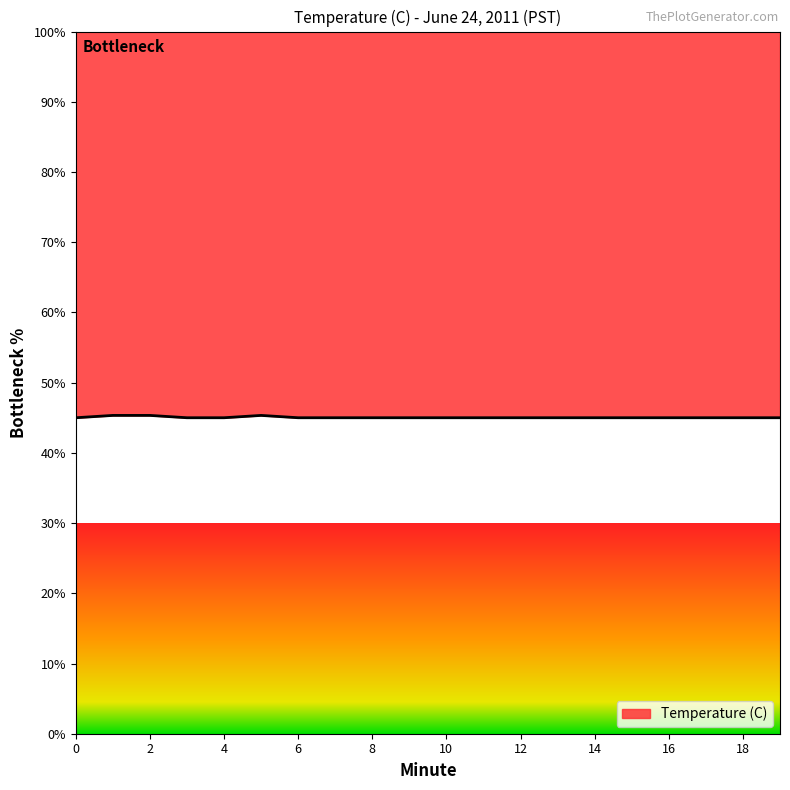

List the labels in order of value, largest first.

1, 2, 5, 0, 3, 4, 6, 7, 8, 9, 10, 11, 12, 13, 14, 15, 16, 17, 18, 19